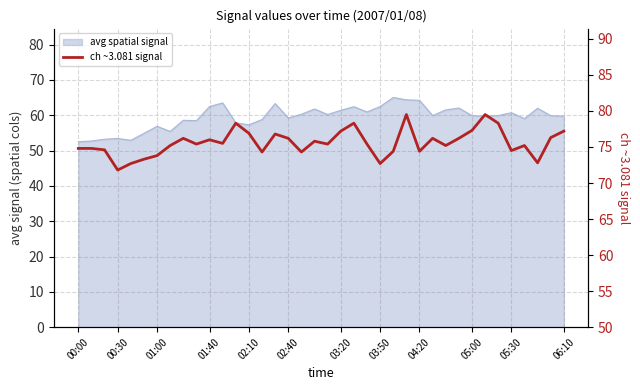

What is the sum of the values at 19 and 22?

150.8